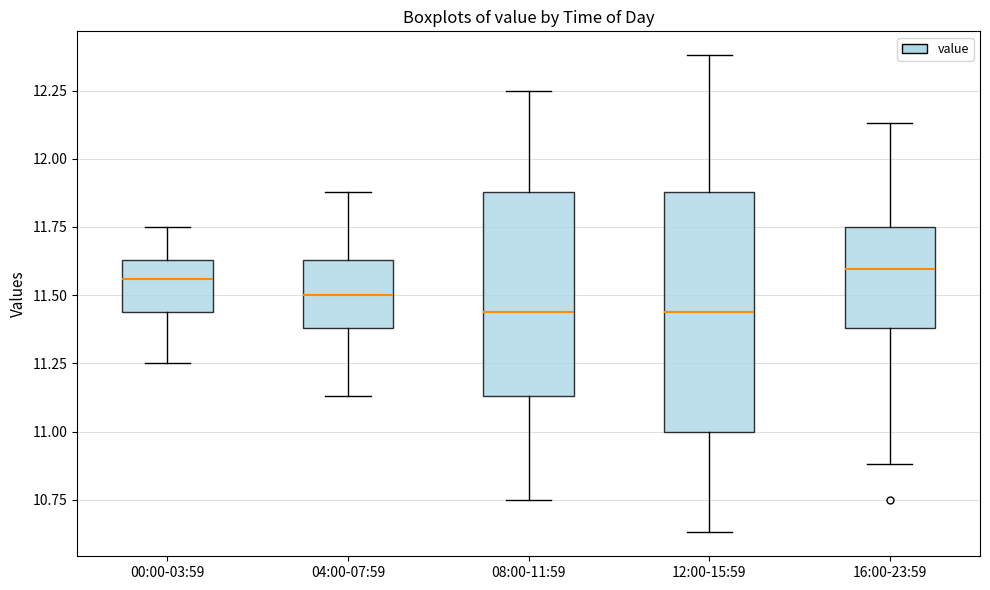

Which box is the tallest, from its lower edge to its upper edge?

12:00-15:59